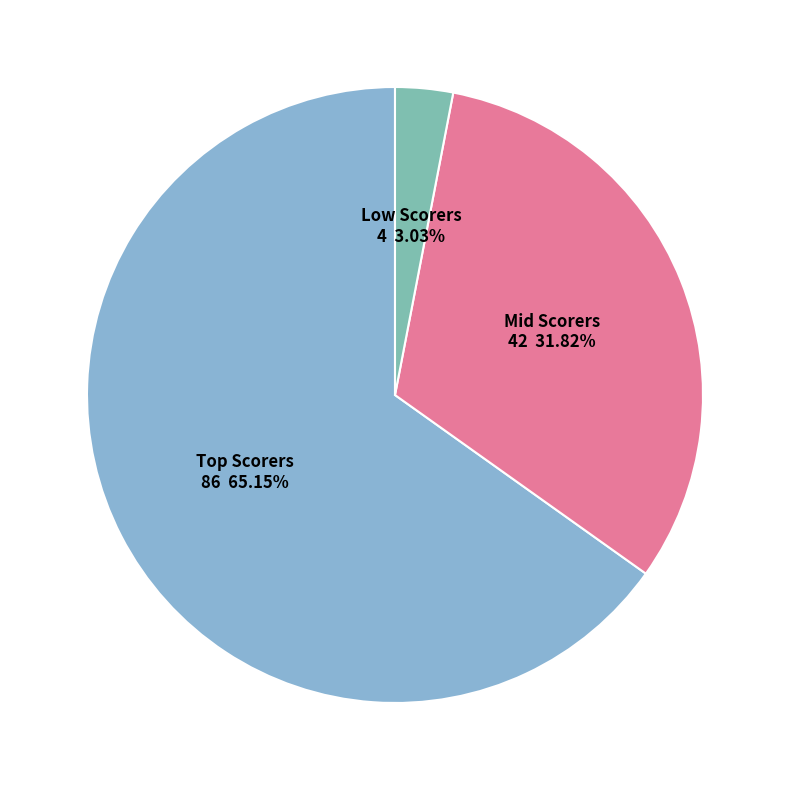

How many segments does this pie chart have?

3